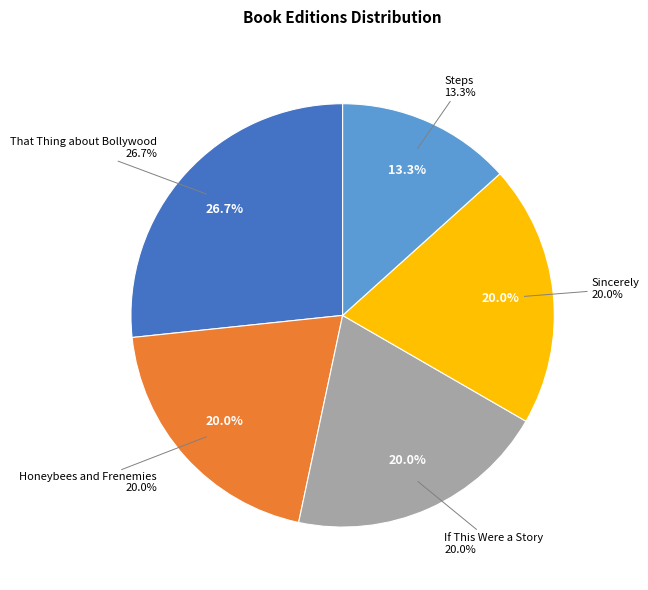

What percentage is the If This Were a Story slice, to the nearest percent?

20%